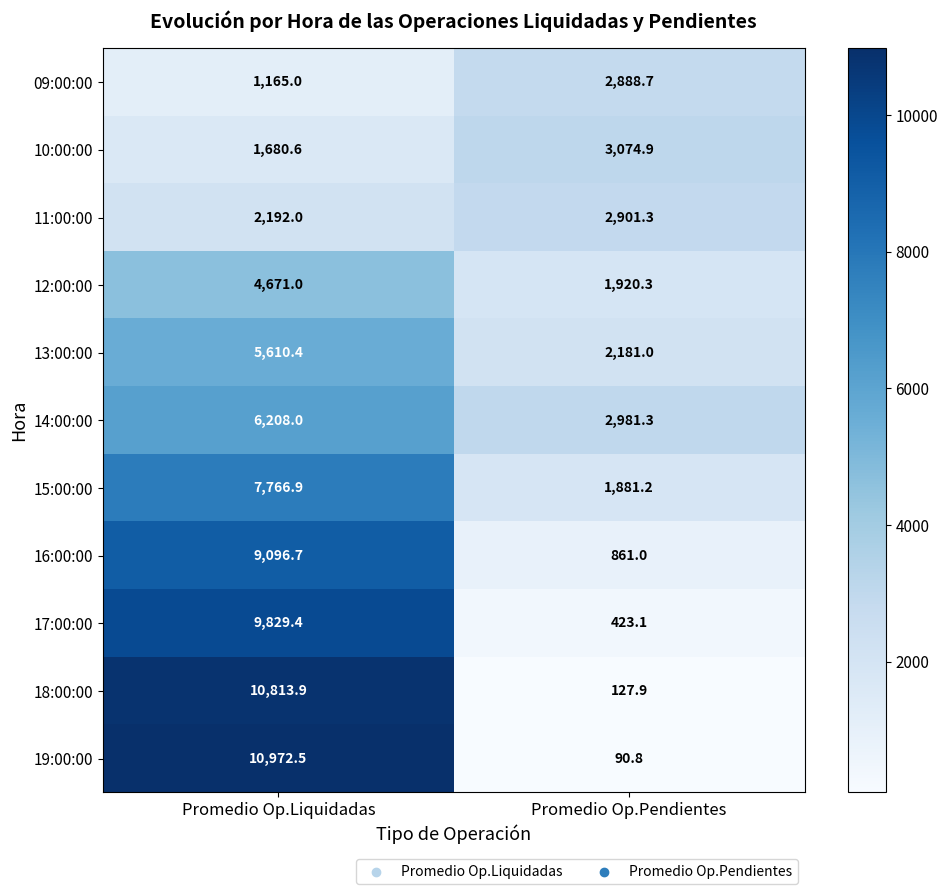

What is the spread (max minus min) of values at Promedio Op.Liquidadas?

9807.5